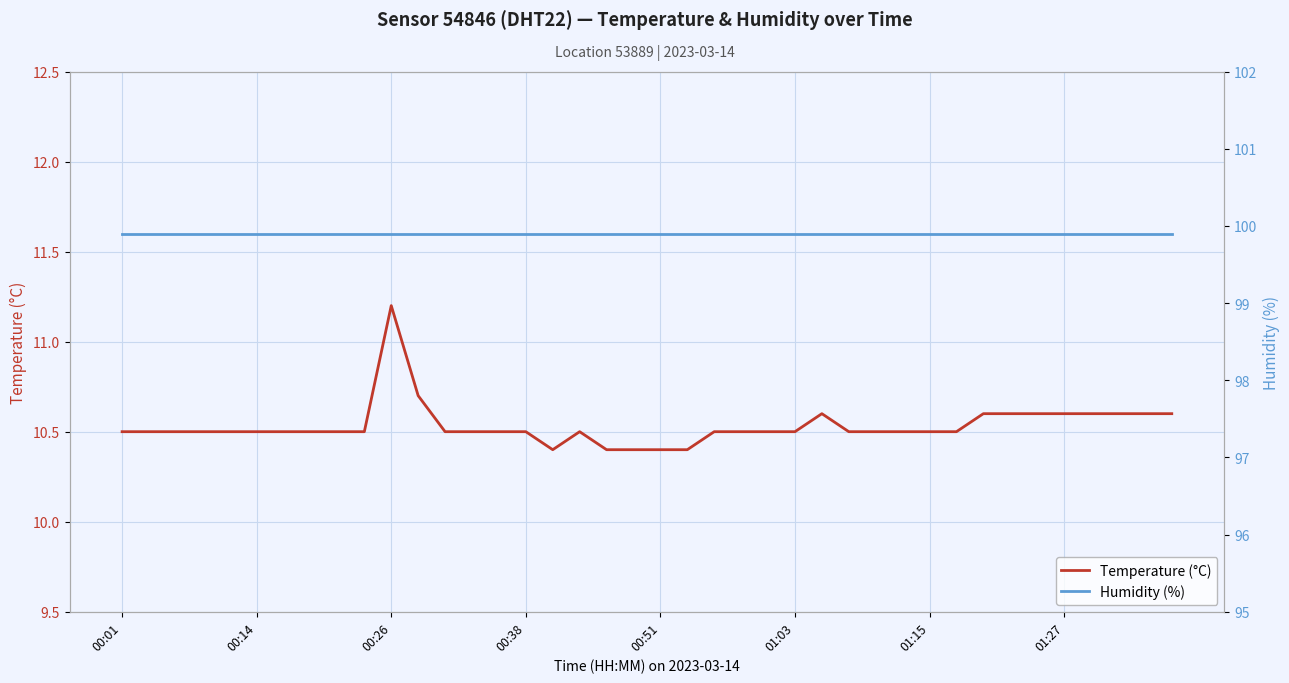

True or false: Humidity (%) and Temperature (°C) cross at least once.

False